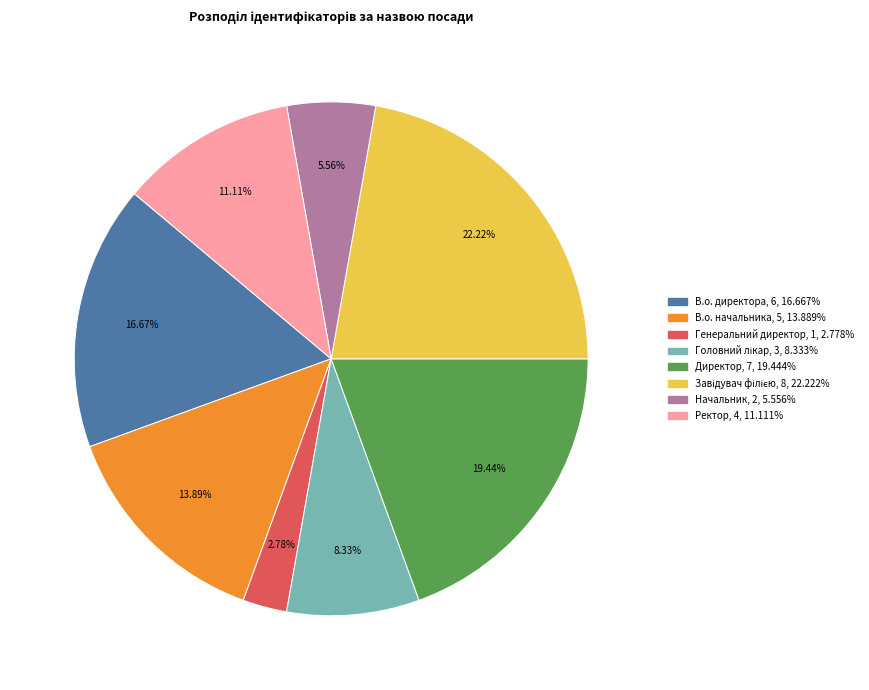

Does Начальник account for over 50% of the chart?

No